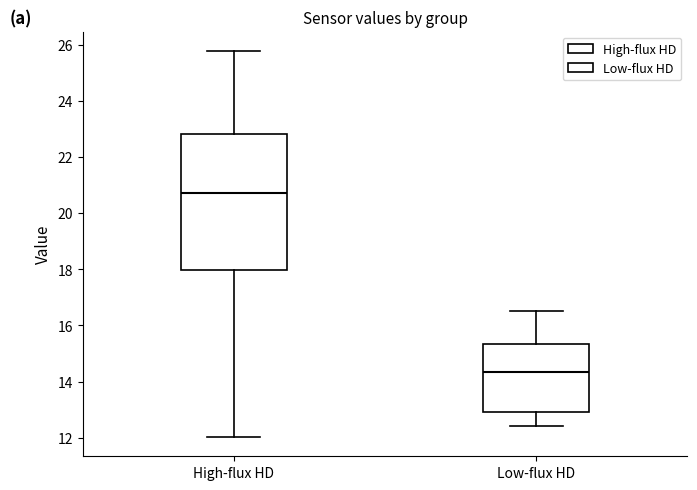

Where is the lower edge of the box for Low-flux HD on the y-axis? The values are not printed on the chart, so give them approximately, as read against the axis.

13.0